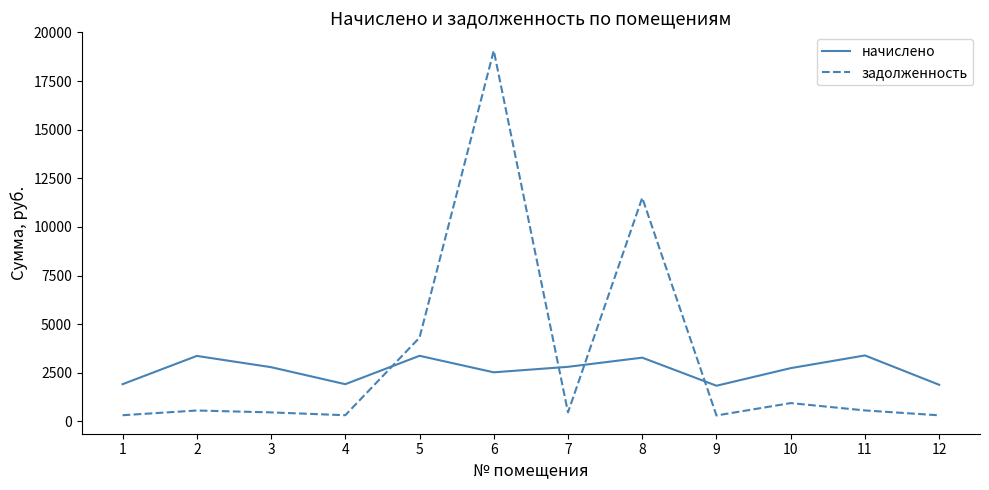

What is the sum of the начислено values at 9 and 4?

3749.0